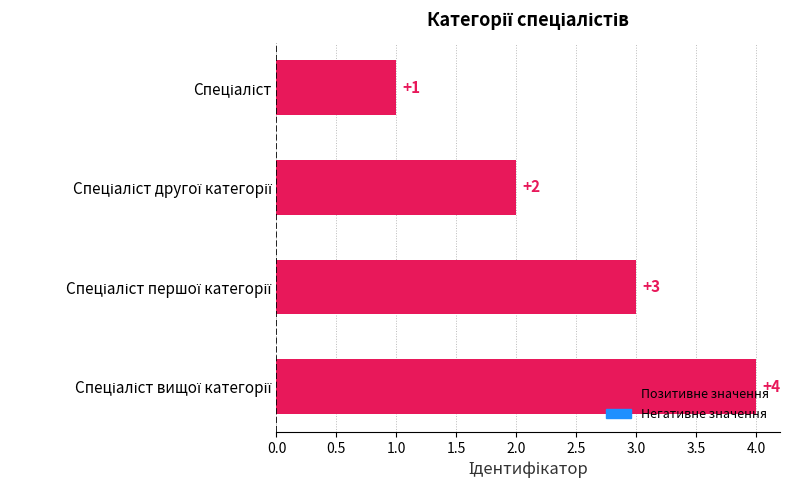

What is the difference between the second highest and minimum values?

2